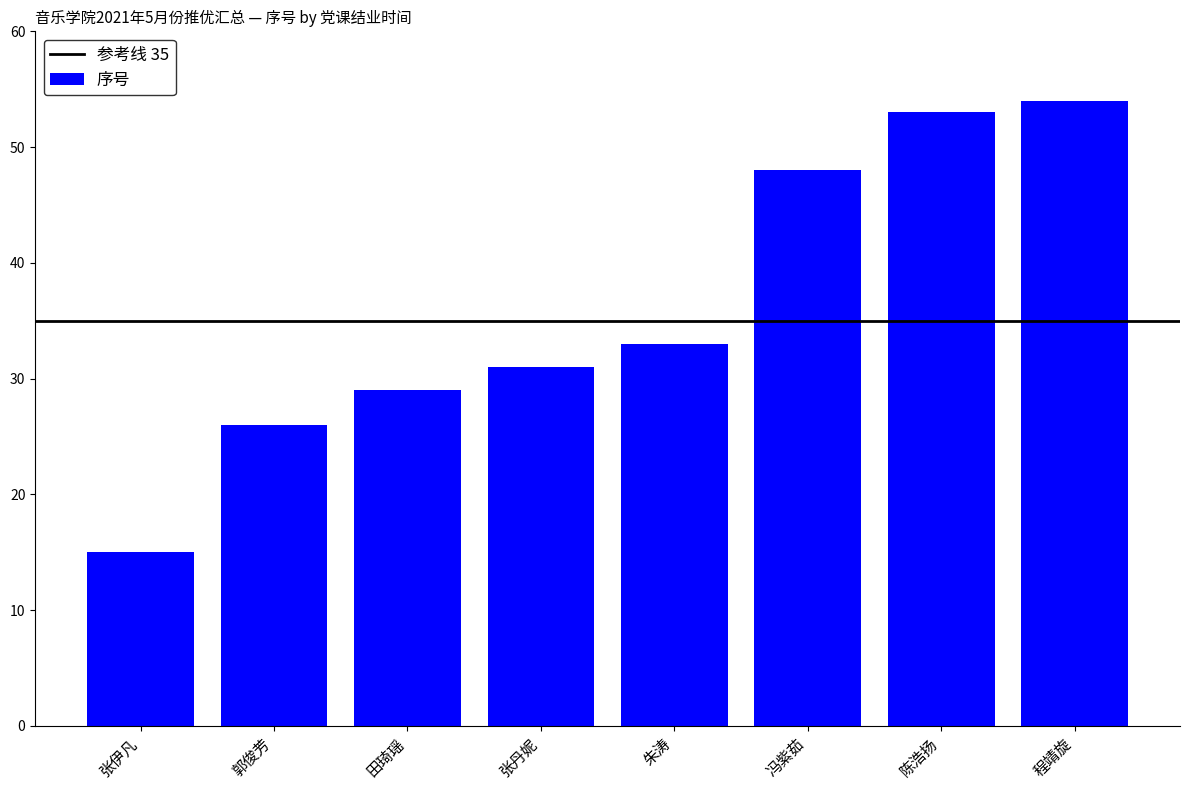

Rank the categories by value from highest to lowest.

程靖旋, 陈浩扬, 冯紫茹, 朱涛, 张丹妮, 田琦瑶, 郭俊芳, 张伊凡